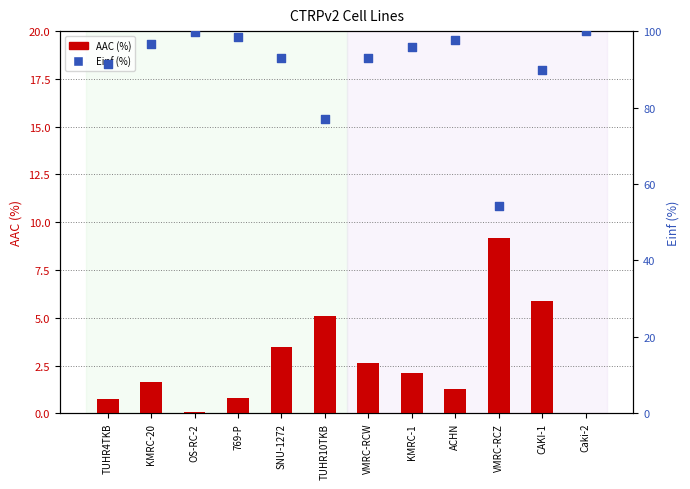

What is the total value across all series at VMRC-RCW?

95.7